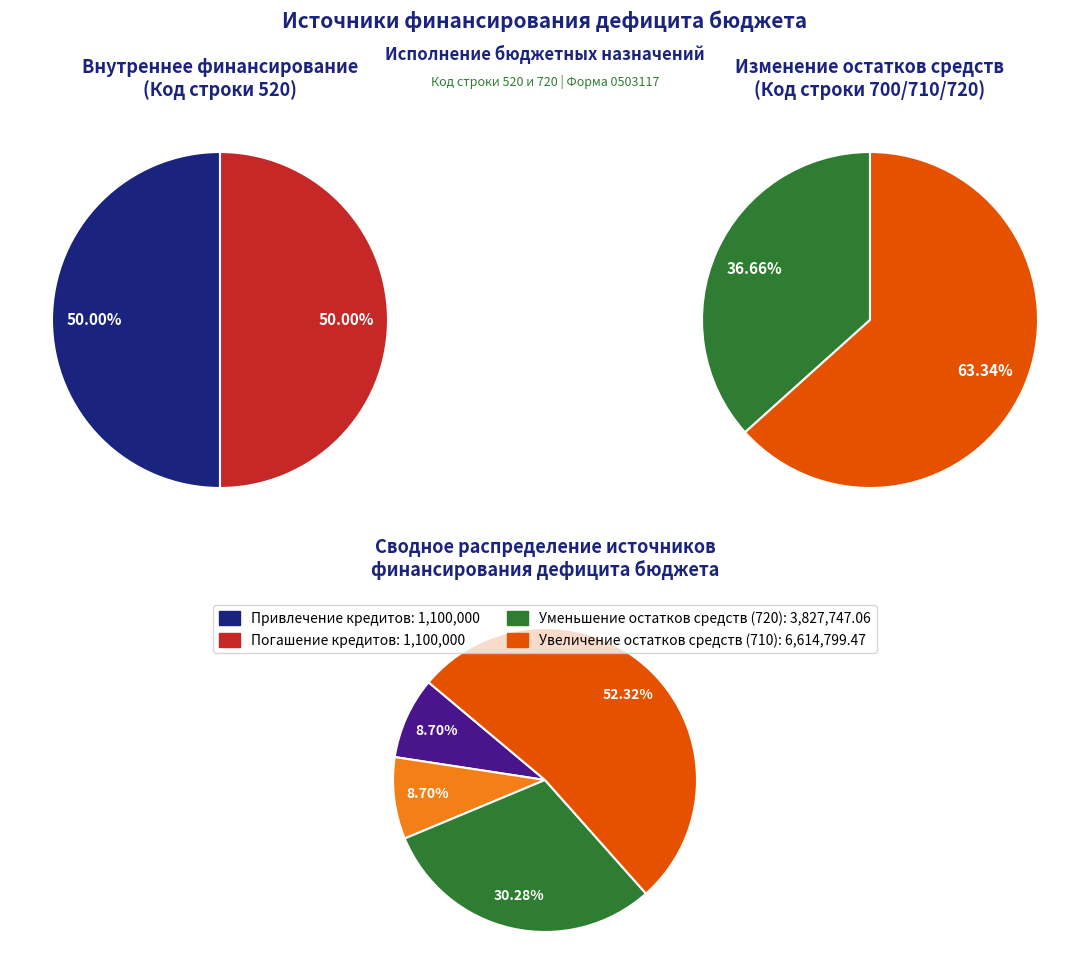

Count the number of slices in the pie.

4